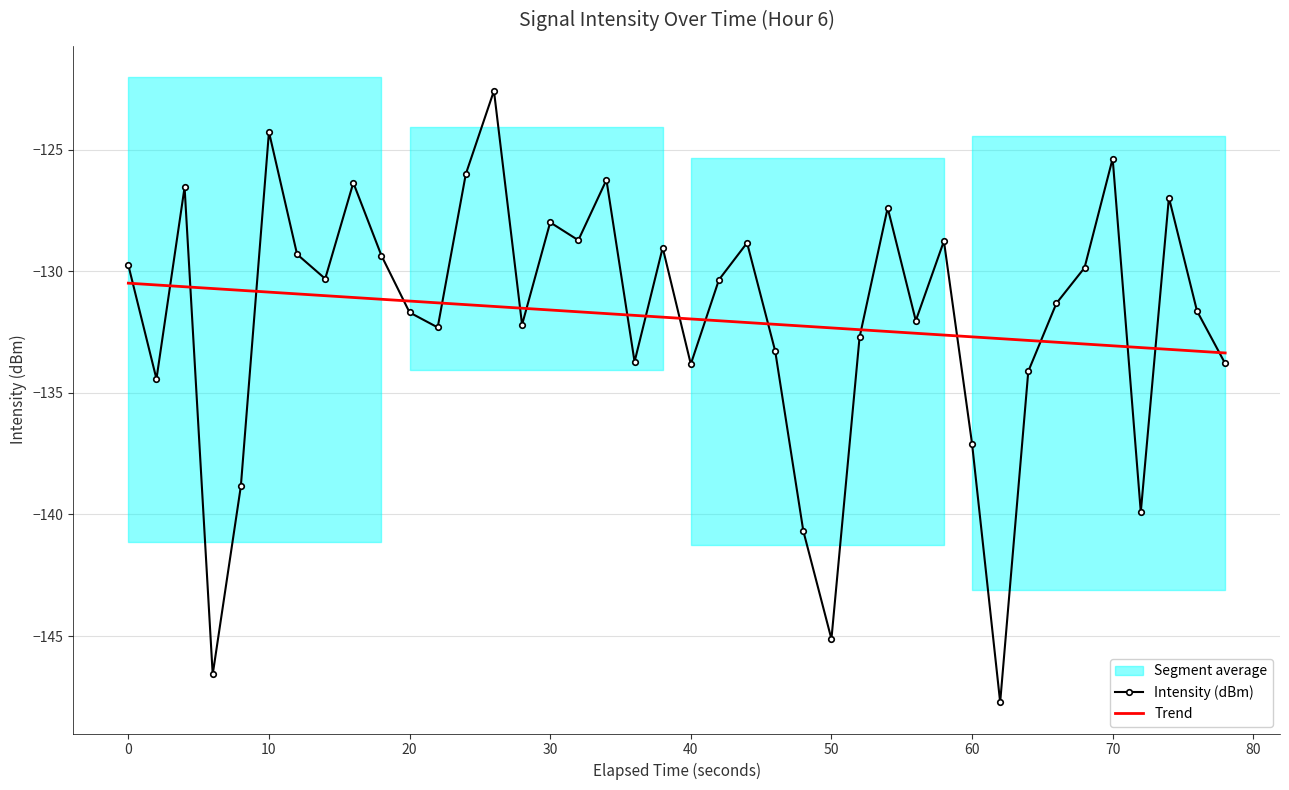

True or false: Intensity (dBm) has more than 0 interior local peaks.

True